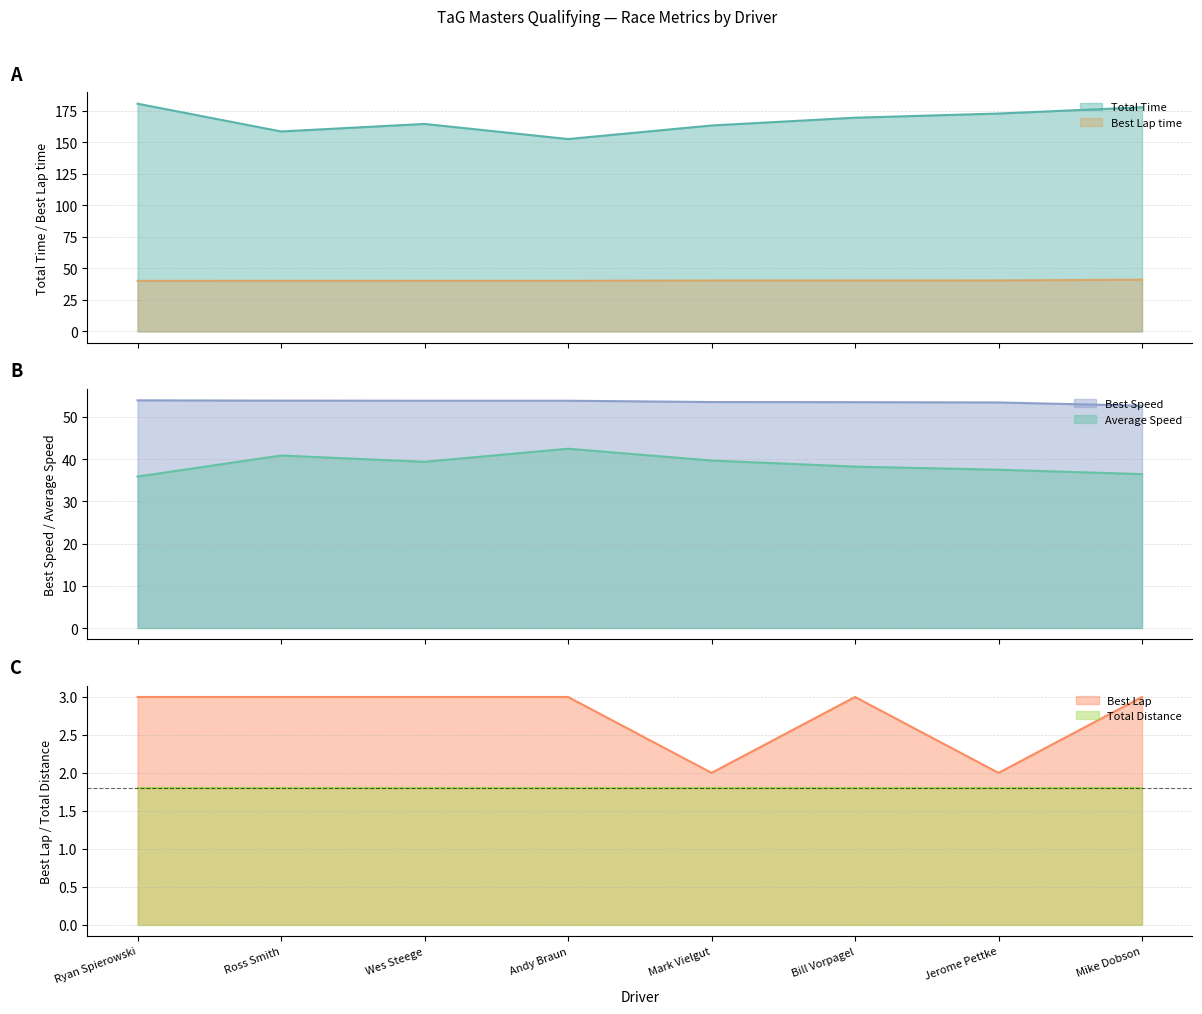

What is the maximum value shown in the chart?

180.7